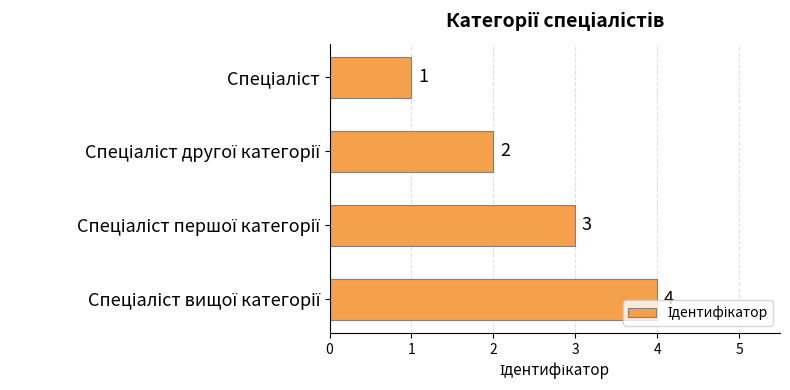

How many values are between 2 and 4?

3